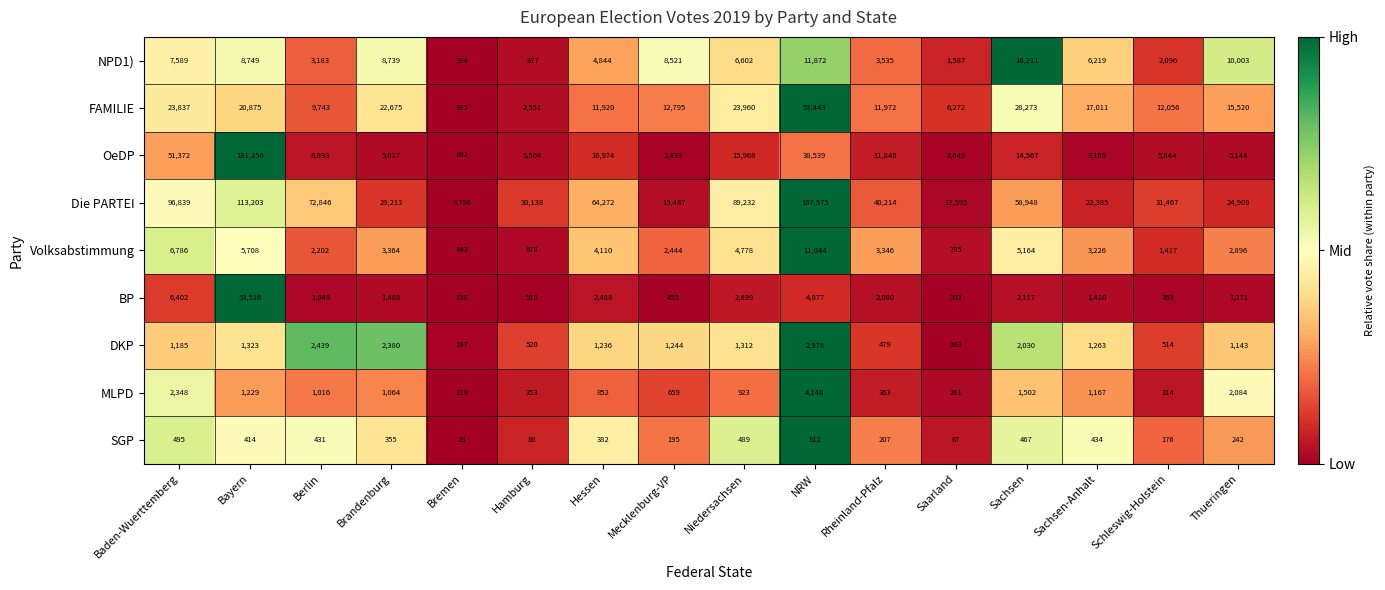

True or false: NPD1) has a value of 2096 at Schleswig-Holstein.

True